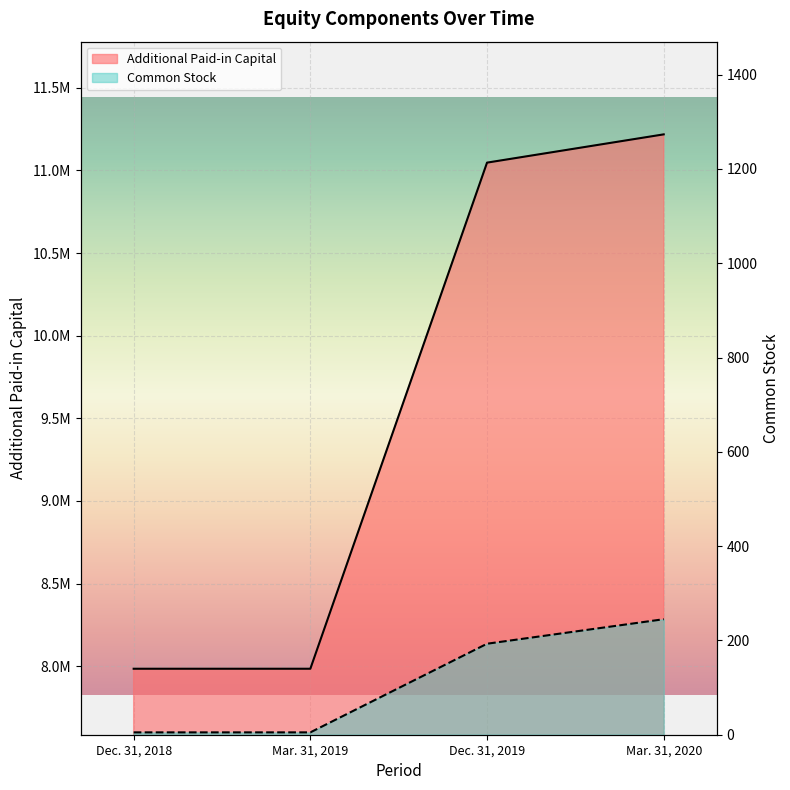

How many Common Stock values are between 5 and 245?

4